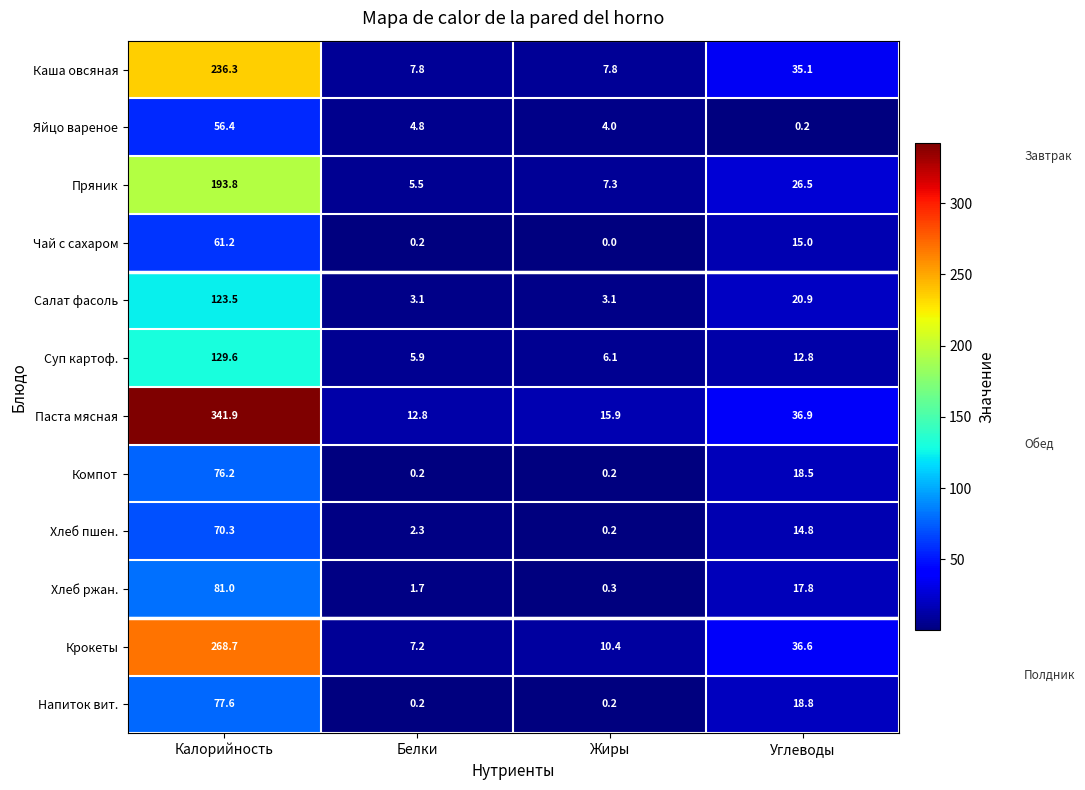

Where does the Хлеб ржан. series first go above 17?

Калорийность